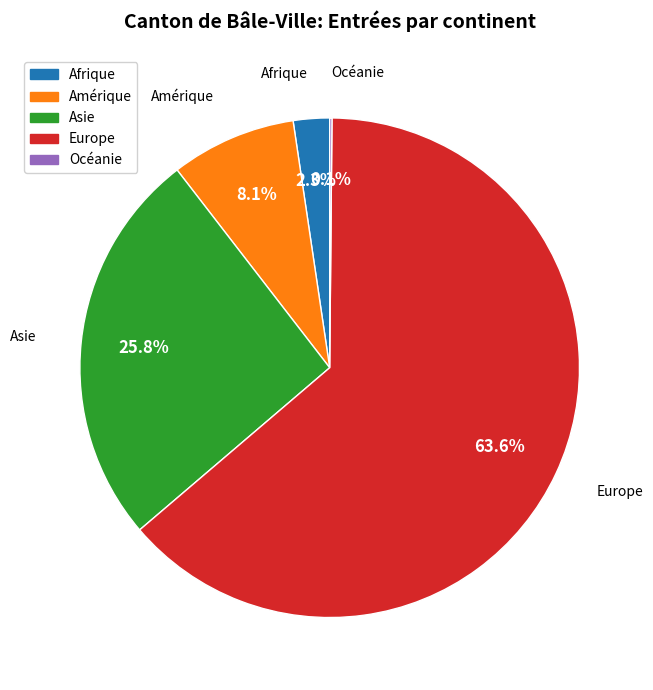

How much of the chart is everything except Afrique?

97.7%